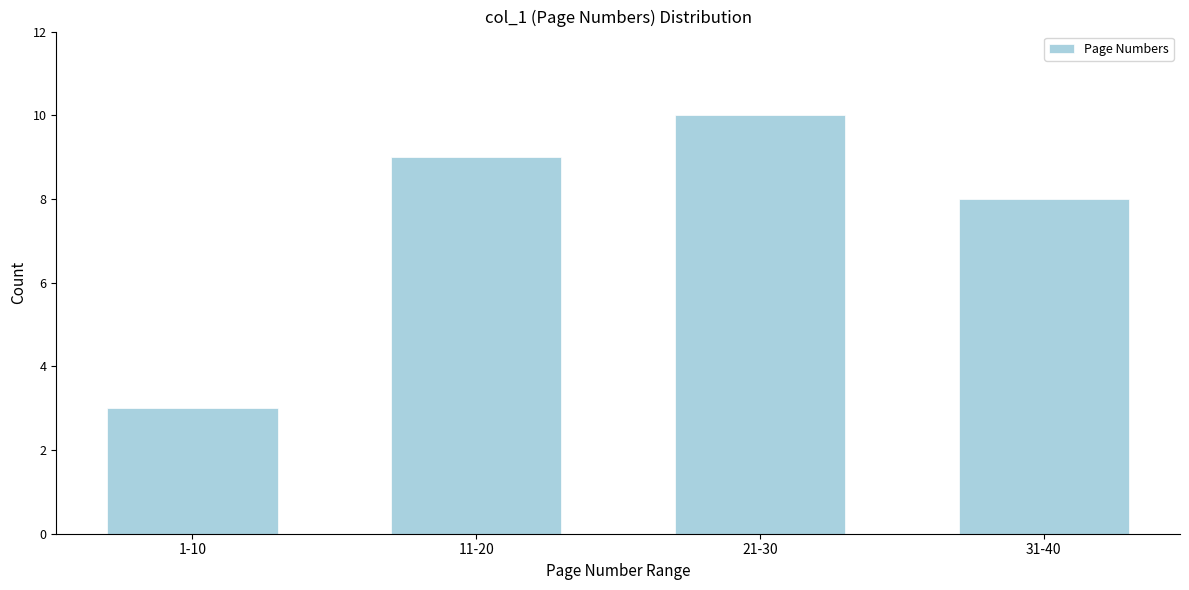

Reading left to right, extract all data points from this chart.

1-10=3	11-20=9	21-30=10	31-40=8